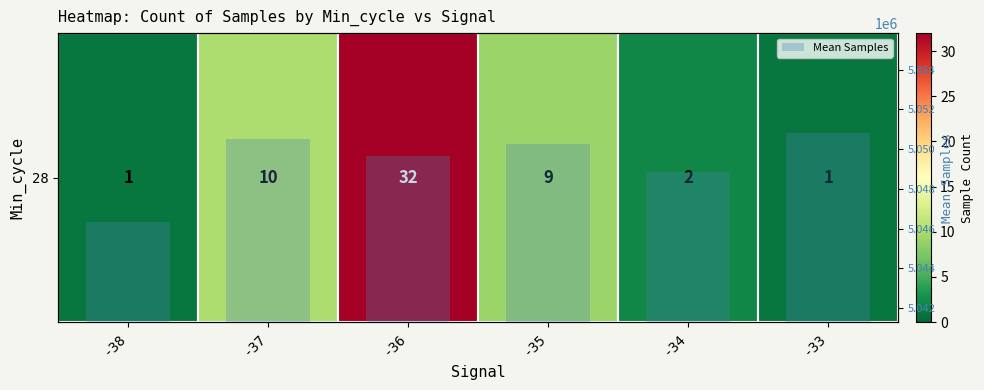

What is the greatest value displayed?

5050787.0